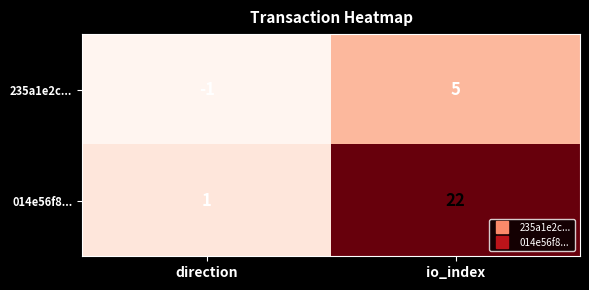

Reading left to right, list all the values displayed in this chart.

235a1e2c...: -1	5
014e56f8...: 1	22